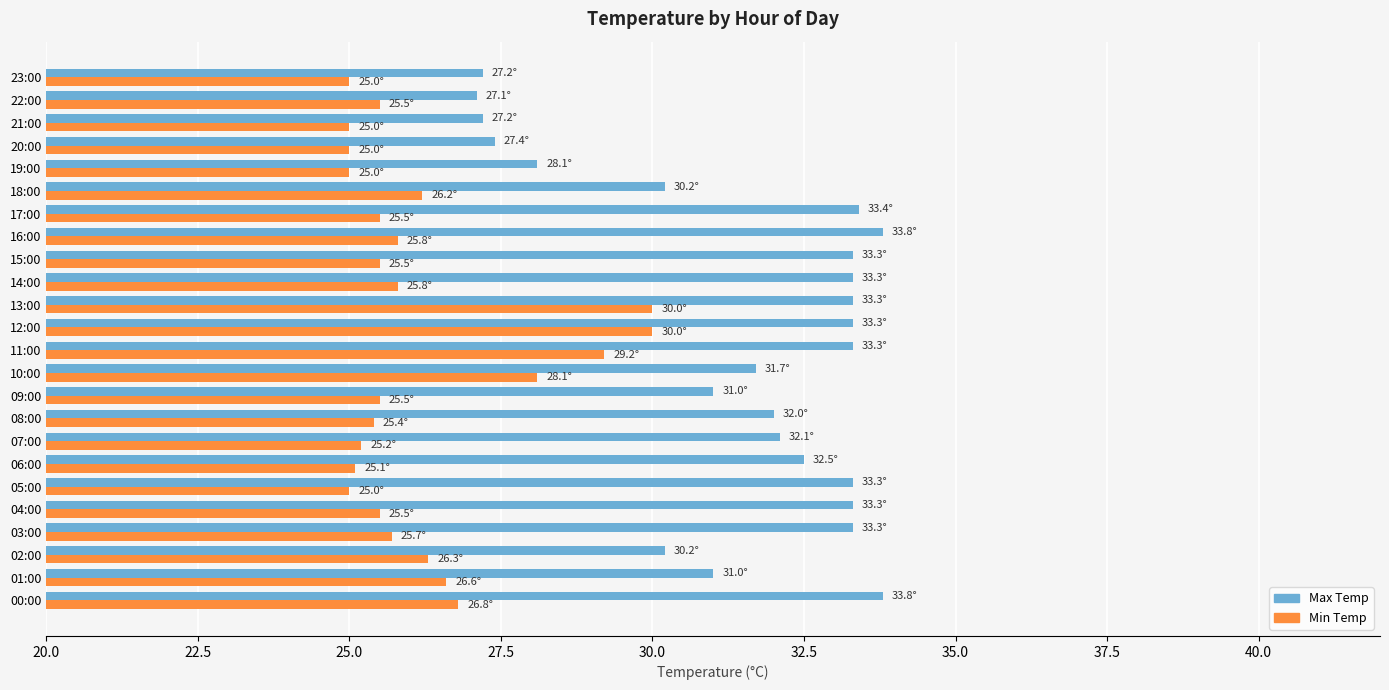

Which series has the largest total across all categories?

Max Temp